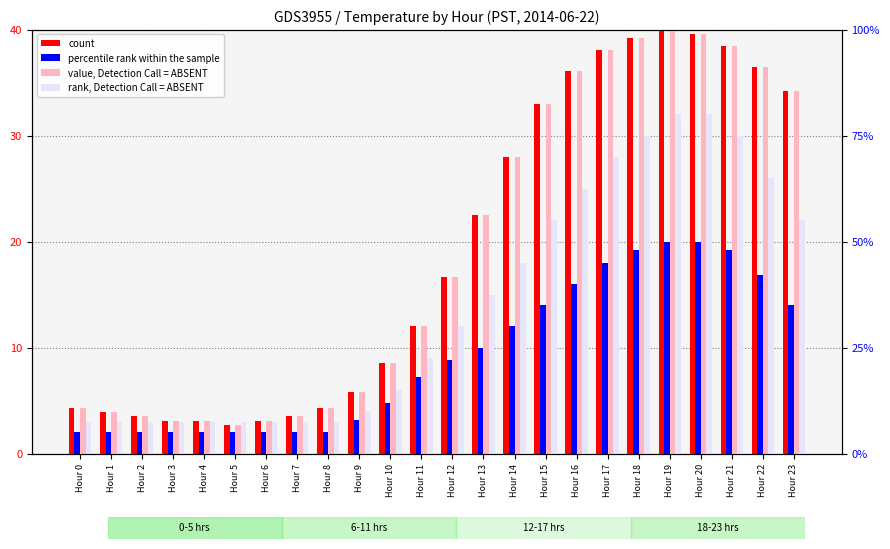

Where is value, Detection Call = ABSENT nearest to the value 21?

Hour 13